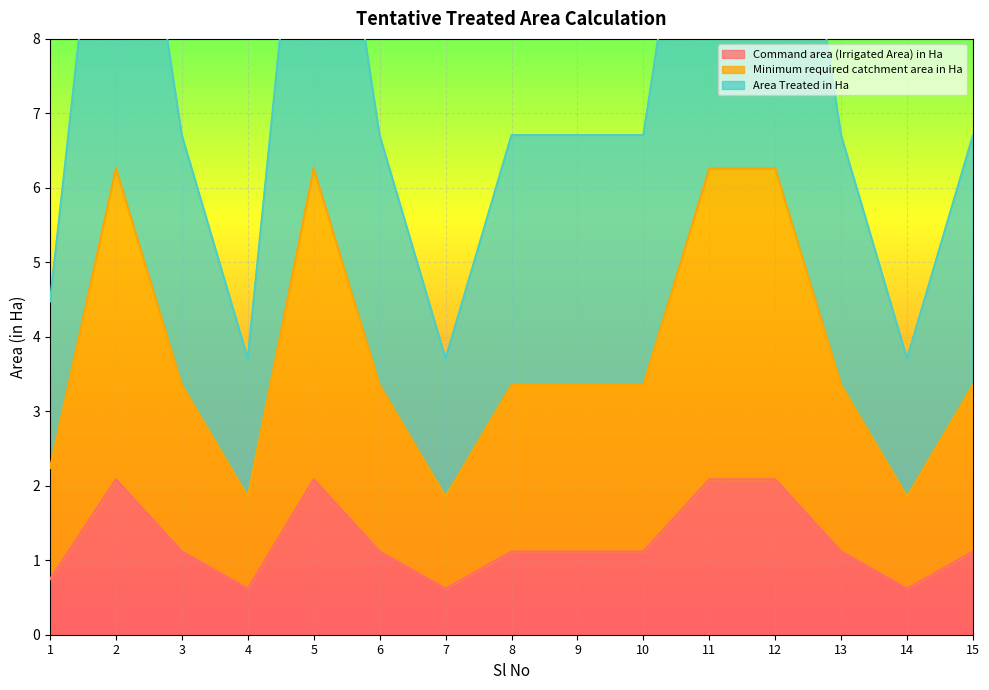

True or false: Minimum required catchment area in Ha has a value of 10.5 at 5.

False